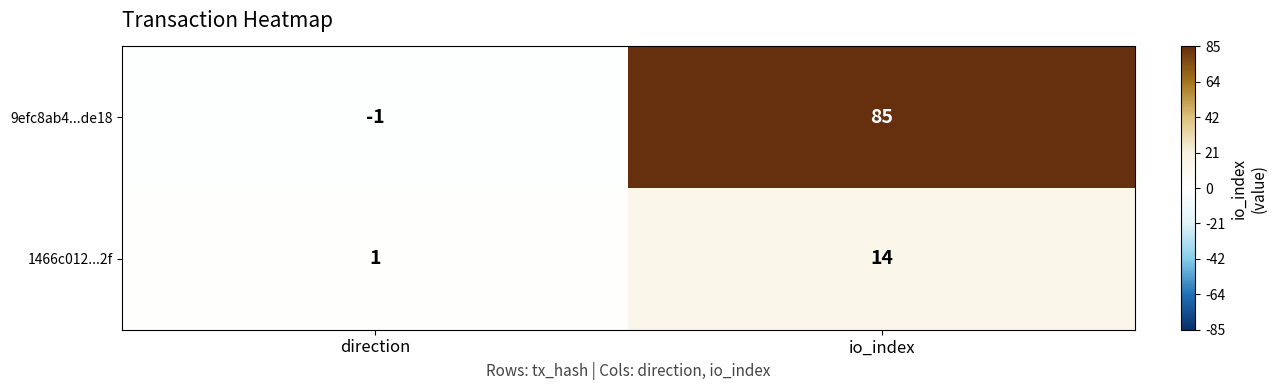

Is the value of 1466c012...2f at direction greater than the value of 9efc8ab4...de18 at direction?

Yes